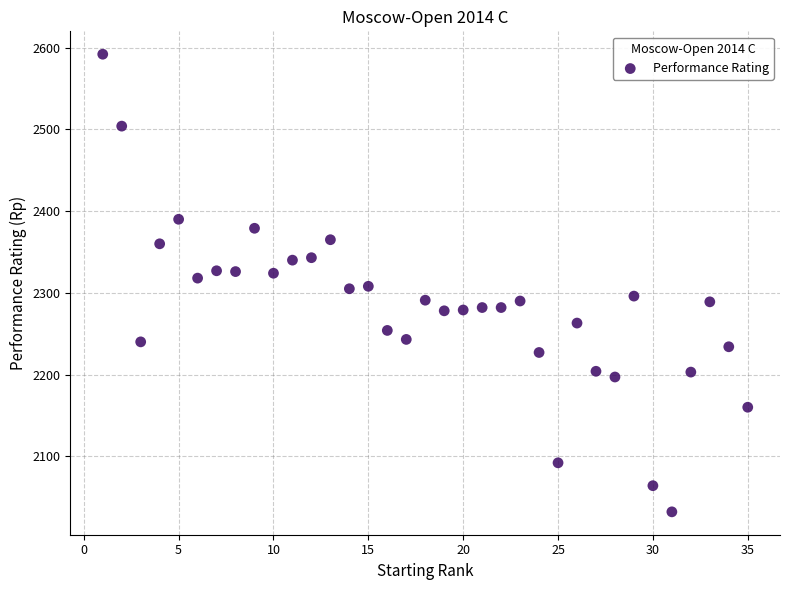

What is the range of Y values (max minus min)?

560